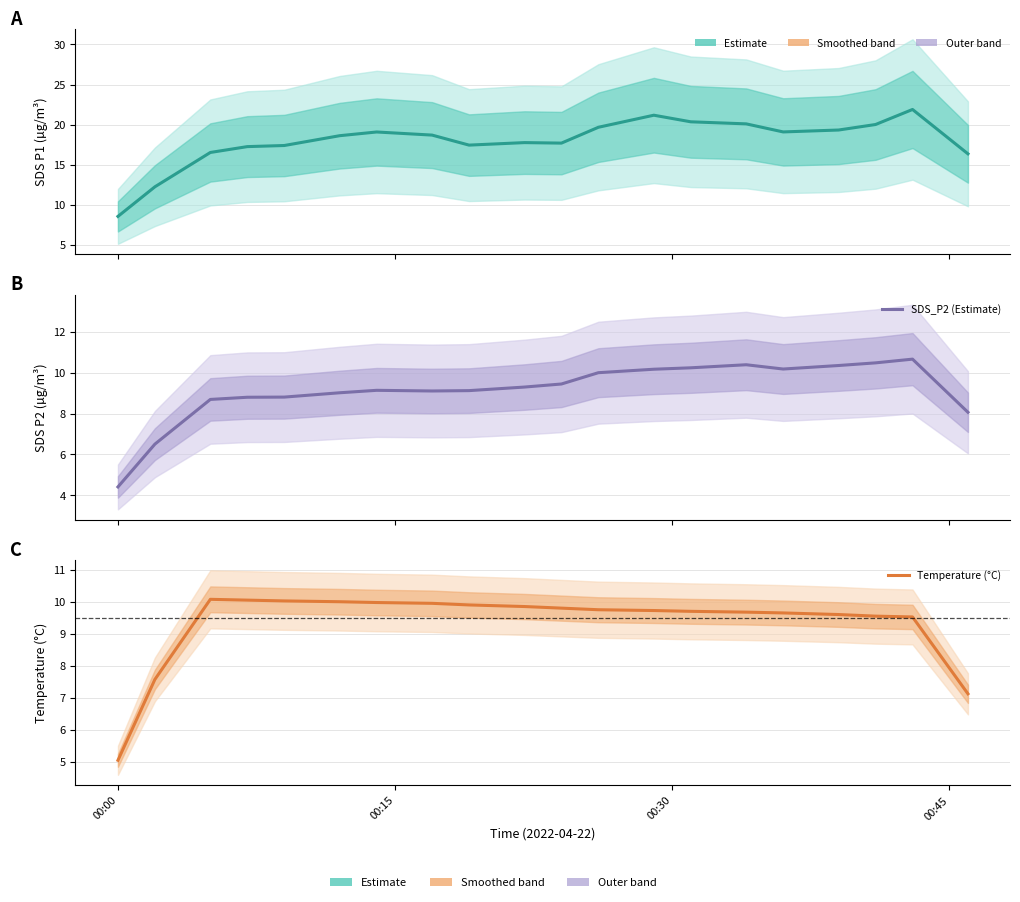

How many lines are shown in the chart?

3